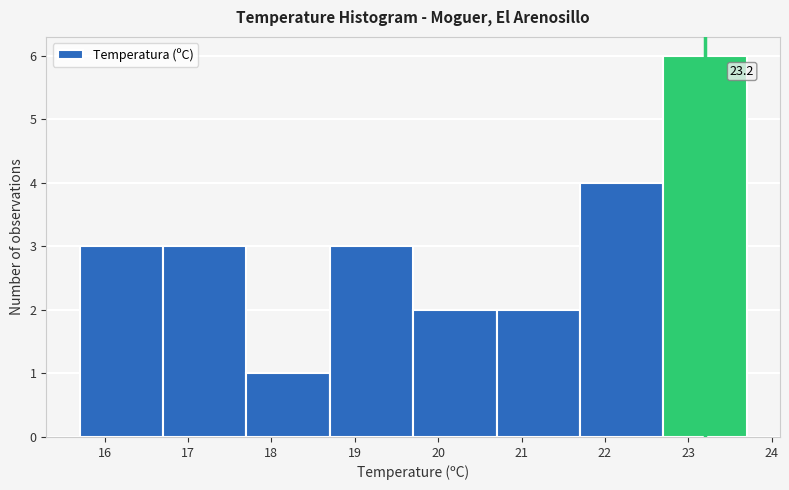

Which range on the x-axis has the tallest bar?

22.7 to 23.7